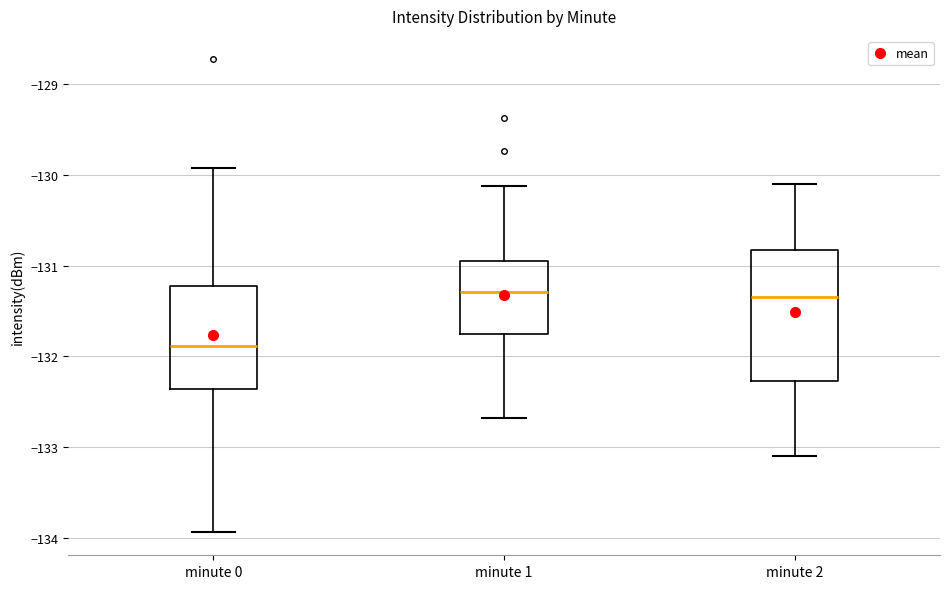

Comparing the boxes themselves (not the whiskers), which one is the tallest?

minute 2